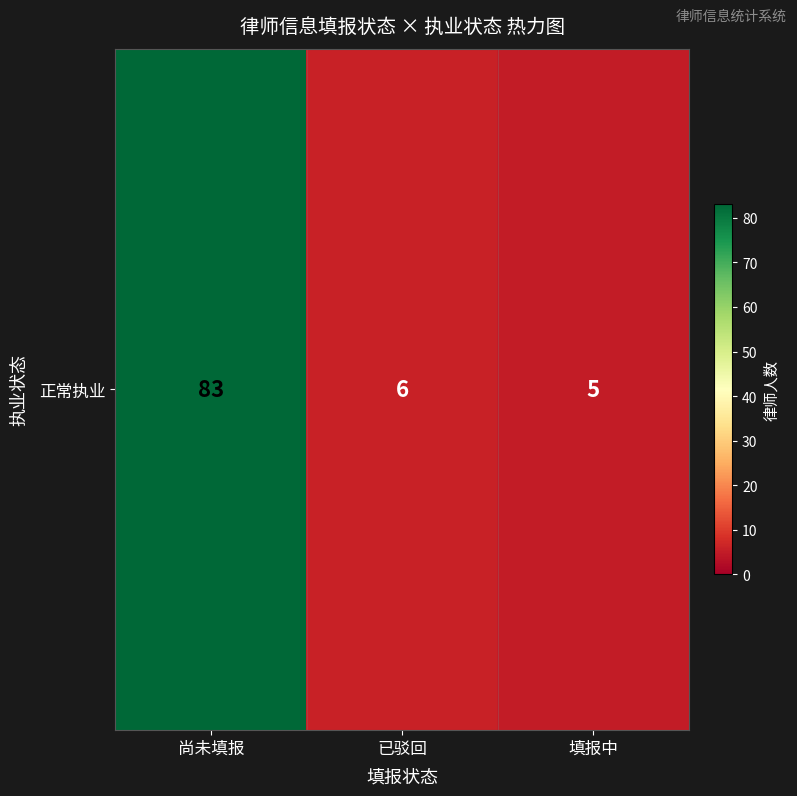

What is the sum of all values?

94